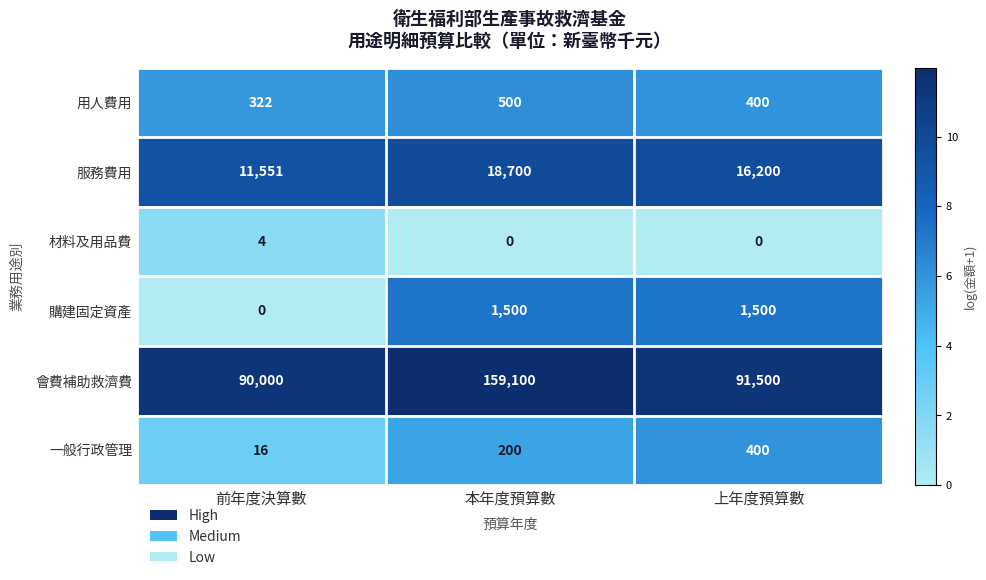

Which series changed the most between 前年度決算數 and 本年度預算數?

會費補助救濟費